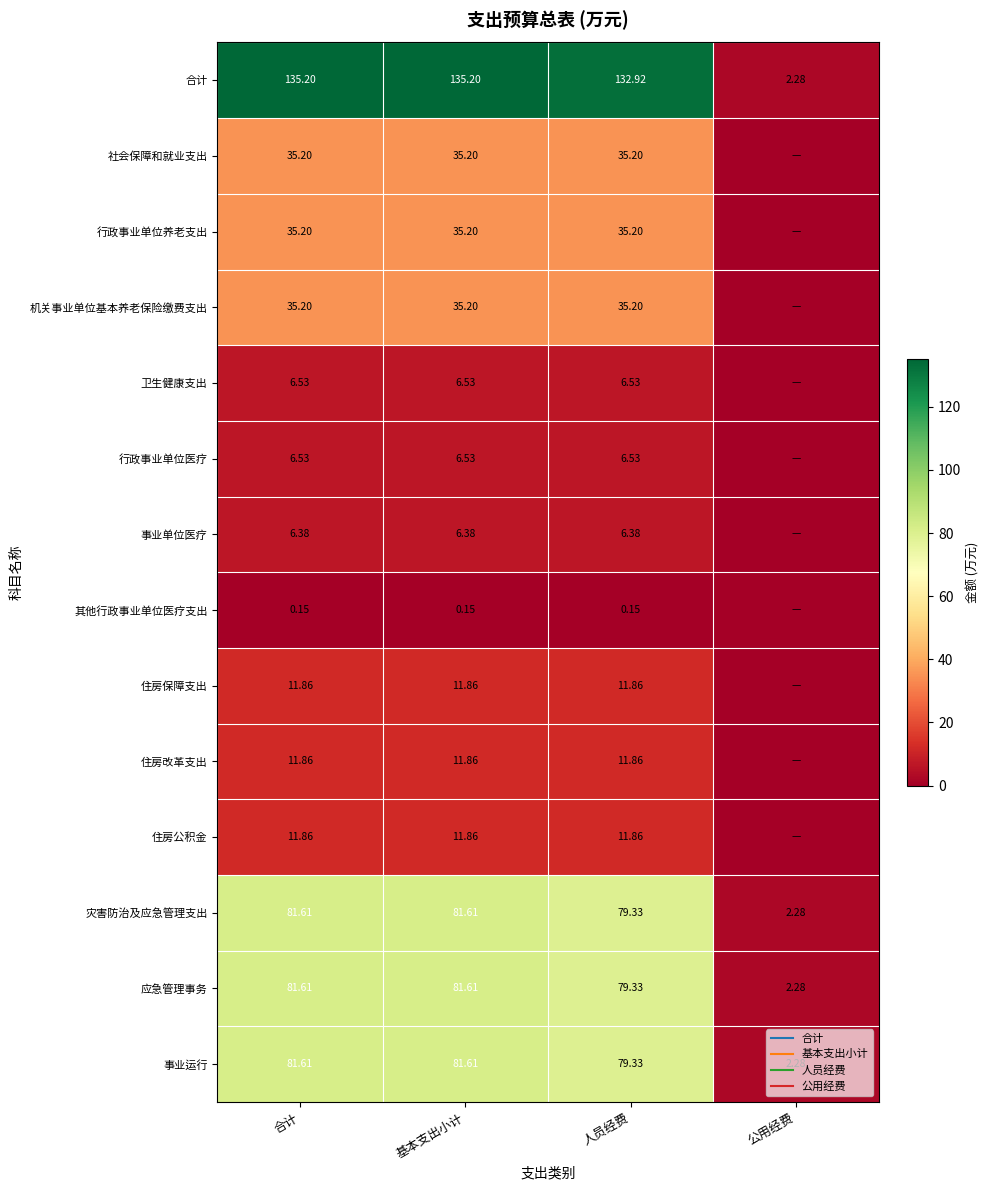

Count the number of categories in the chart.

4